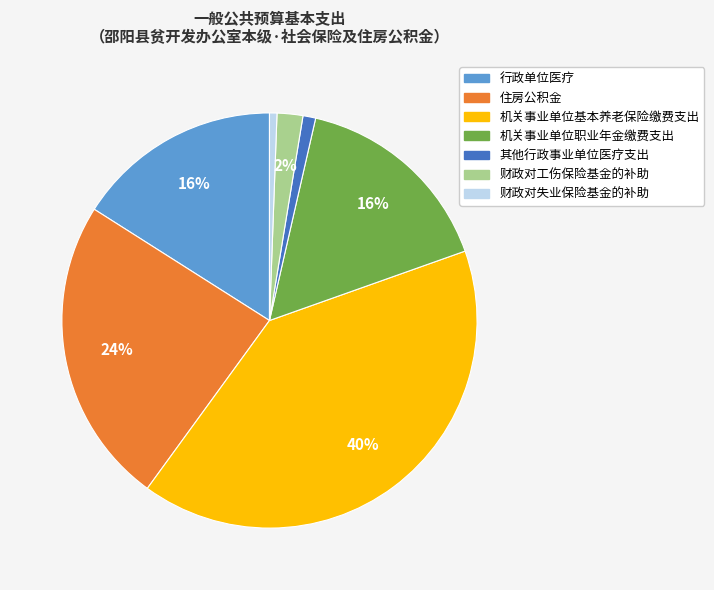

Do 其他行政事业单位医疗支出 and 财政对失业保险基金的补助 together represent more than half of the pie?

No